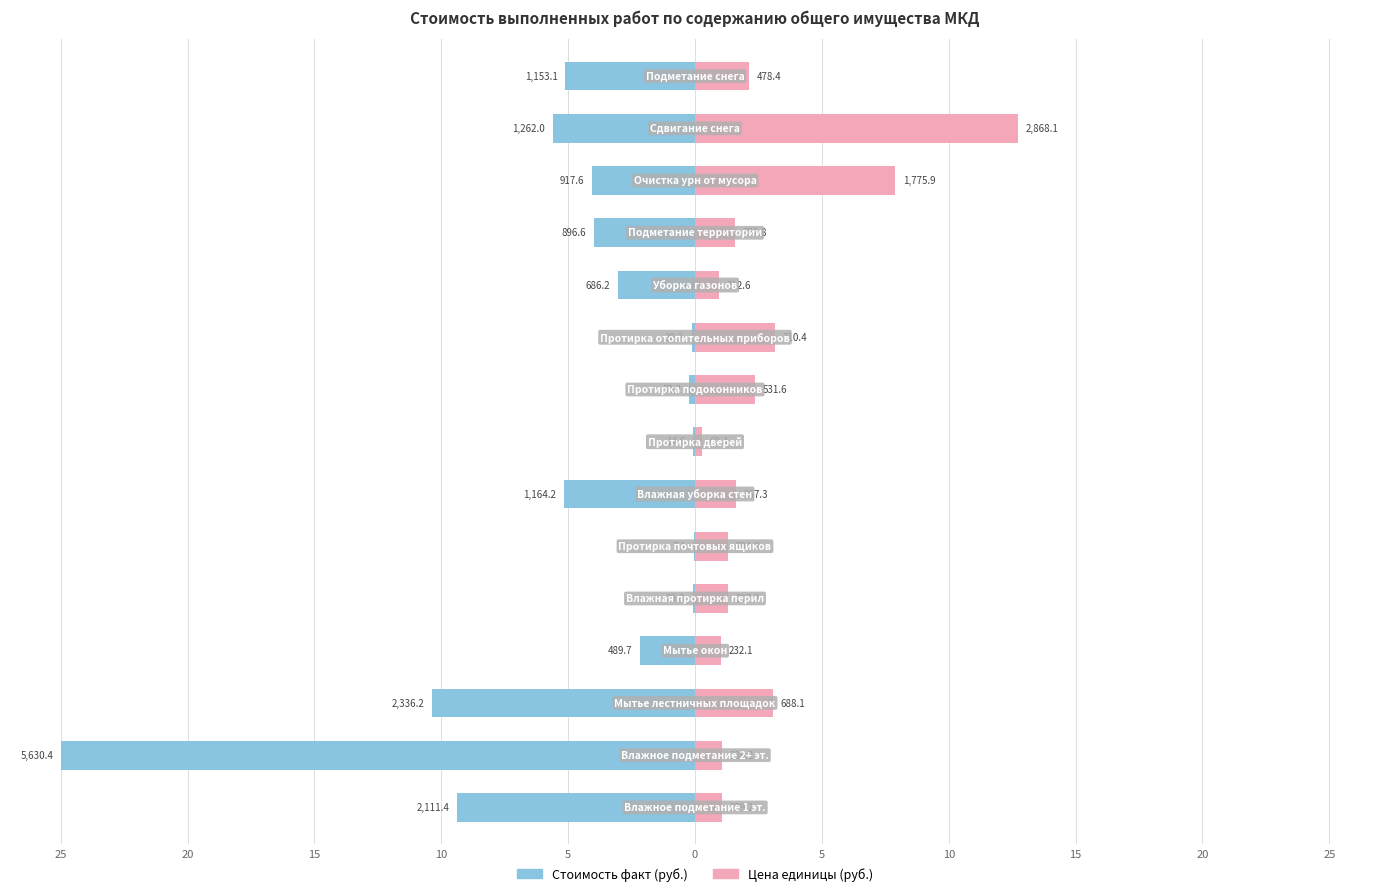

The value of Цена единицы (руб.) at 14 is 1.1. True or false?

False